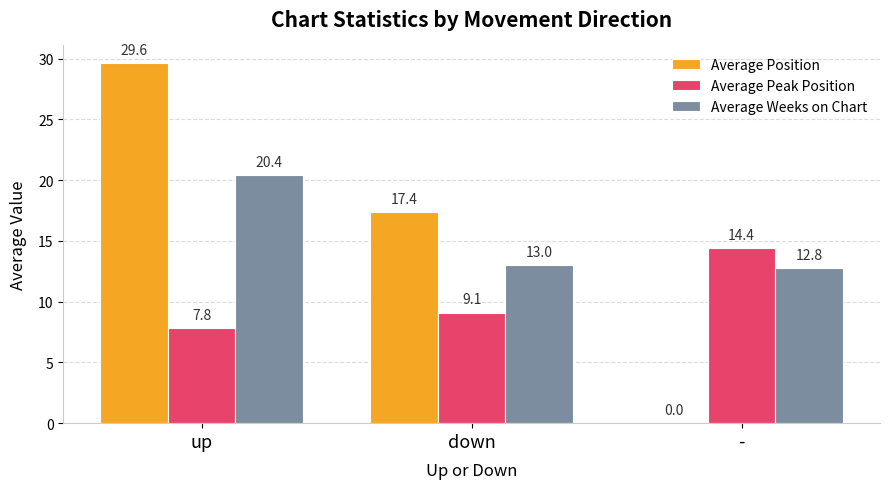

The Average Position series shows 43.4 at up. True or false?

False